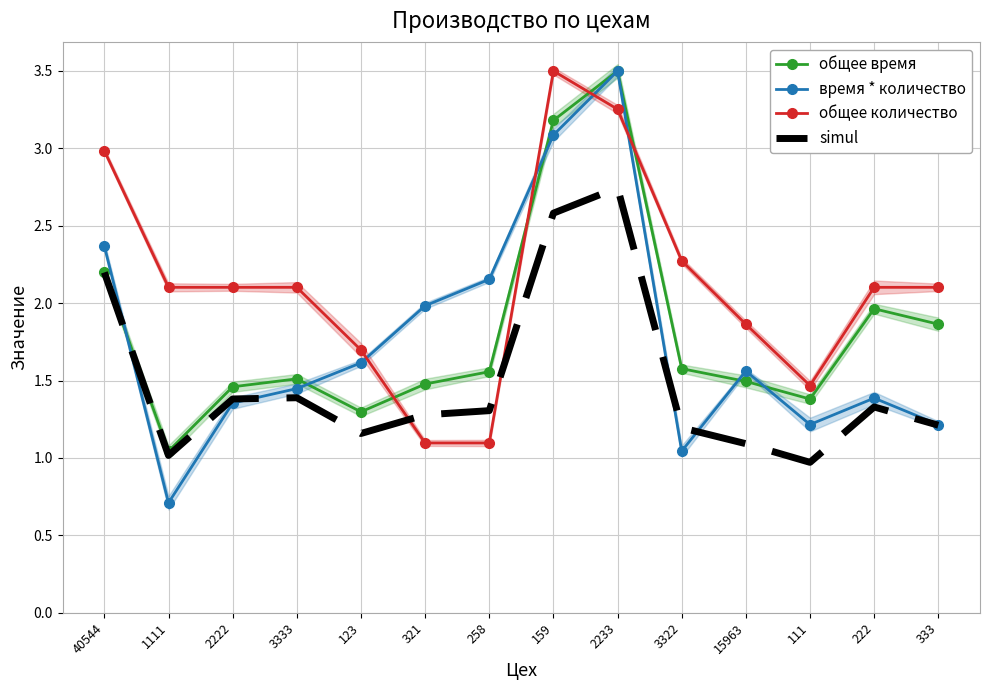

At how many categories does at least one series exceed 2?

10